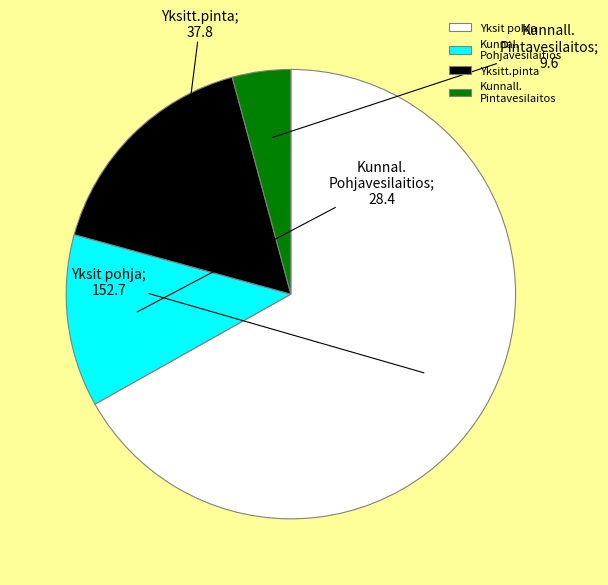

Does any single category account for the majority?

Yes